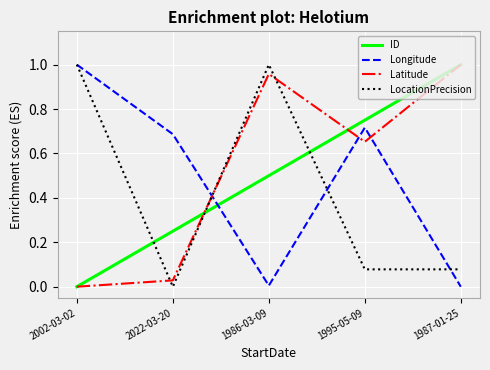

How many interior local peaks does the Latitude series have?

1